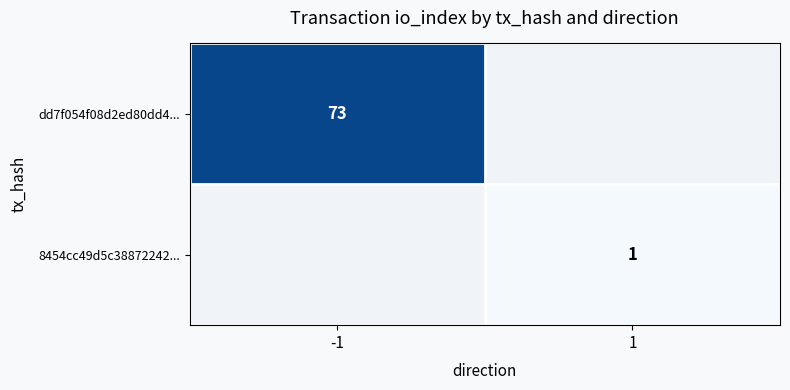

Which category has the lowest value across all series?

1